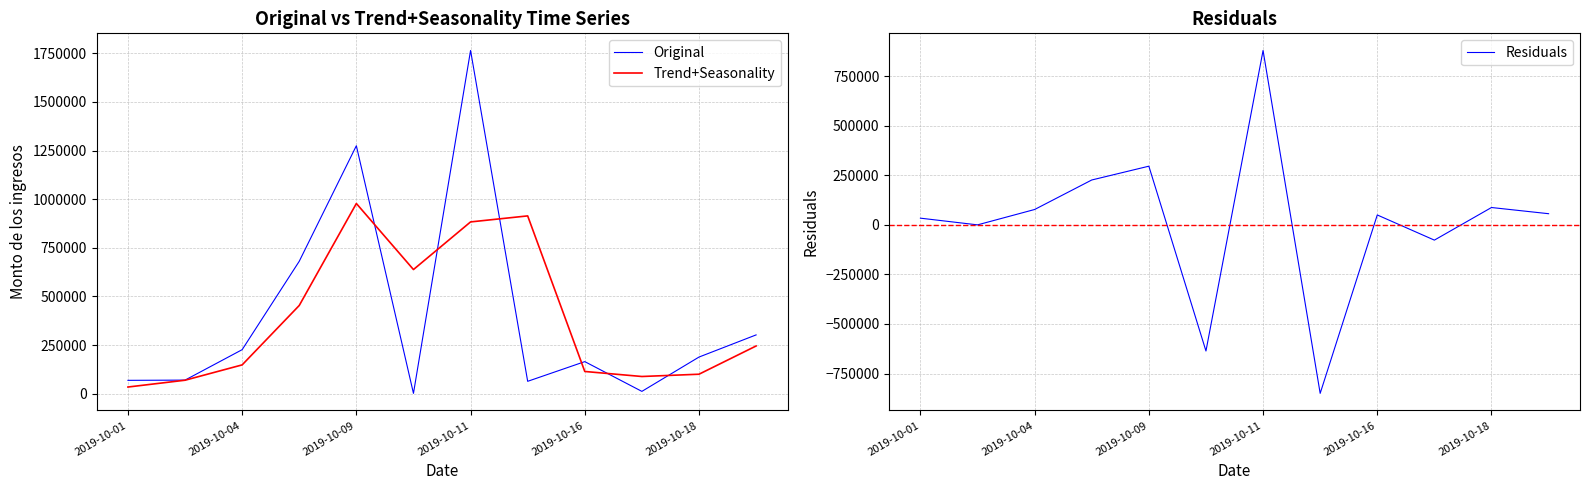

True or false: Original has more than 1 interior local peaks.

True